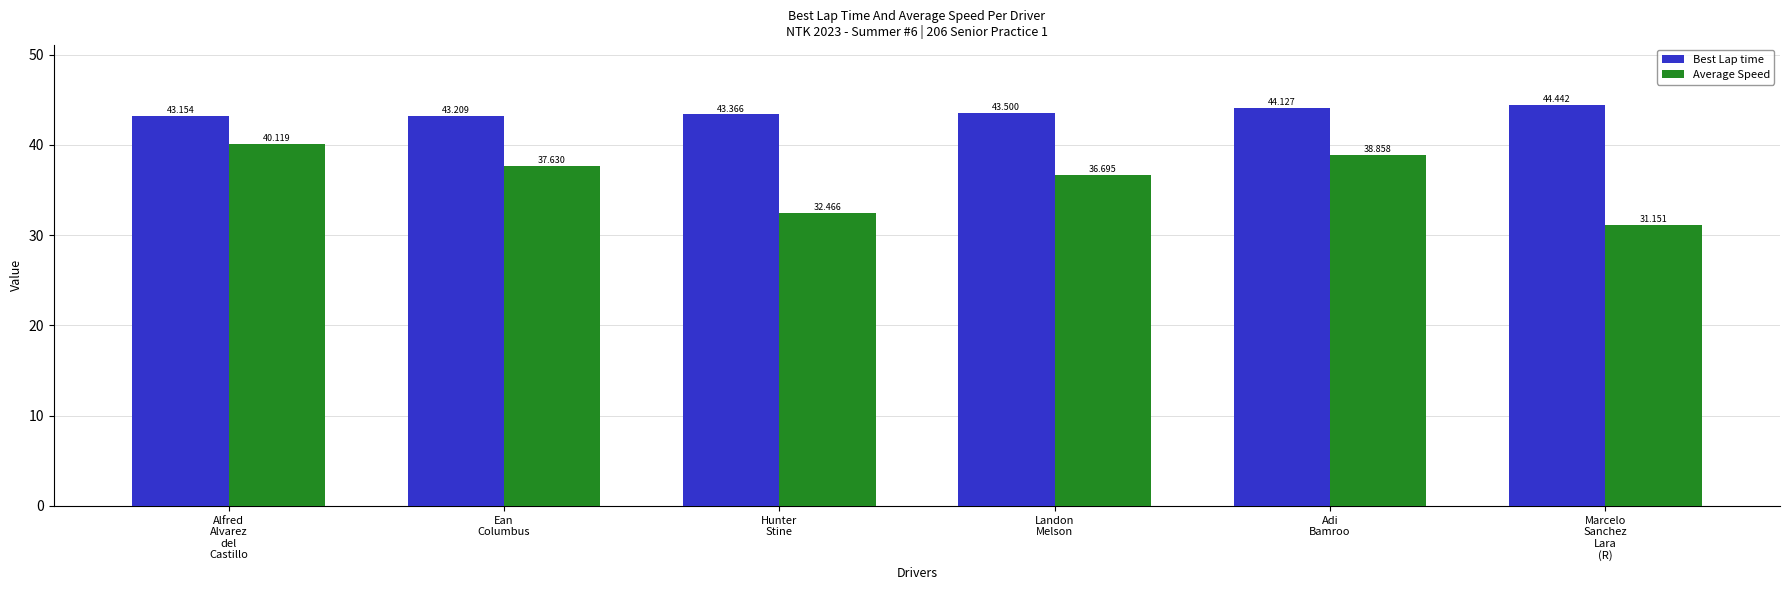

What position from the left is Hunter
Stine?

3